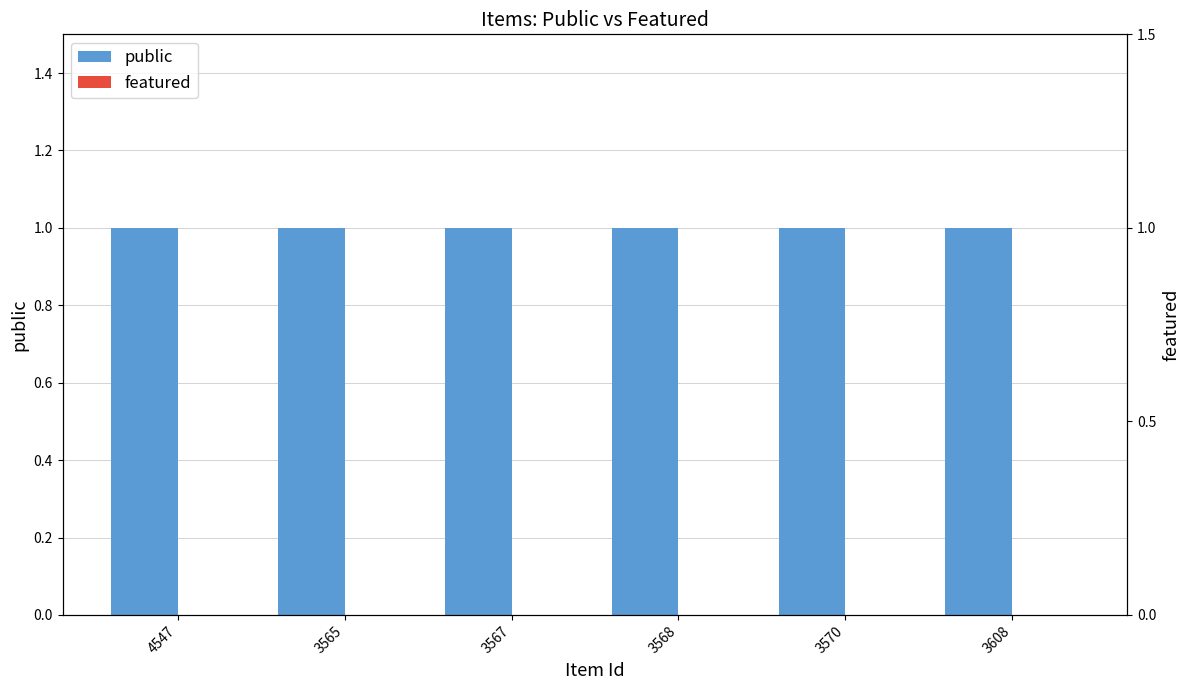

List the series in order of their overall mean, highest first.

public, featured